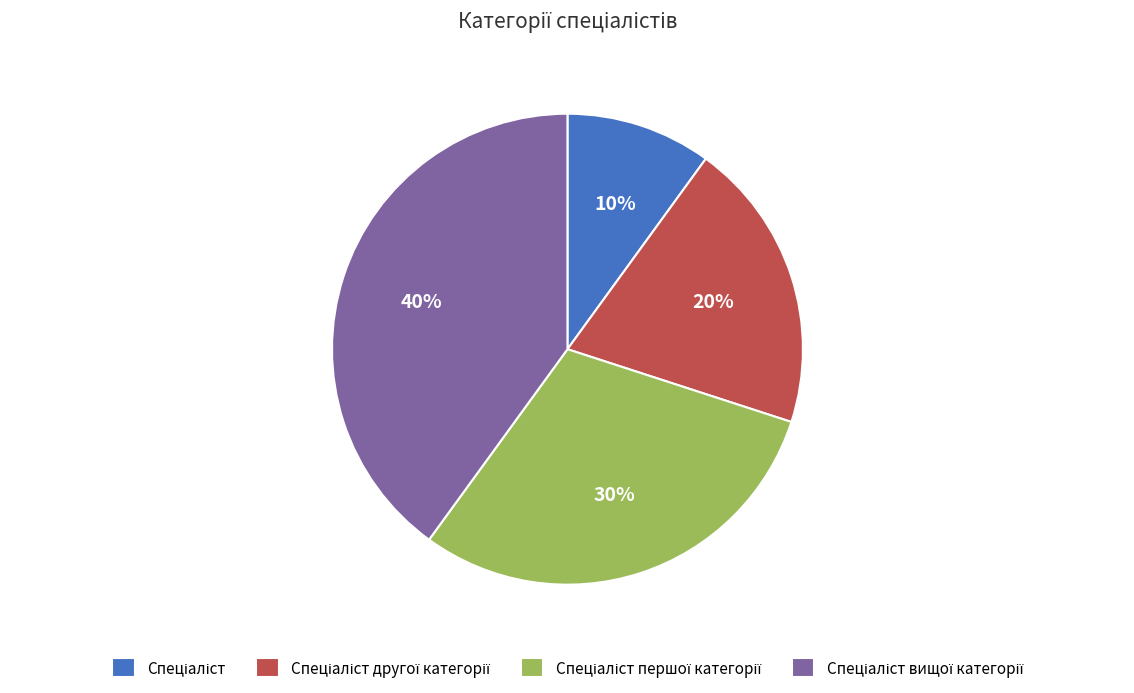

To the nearest percent, what is the difference between the largest and smallest slice percentages?

30%